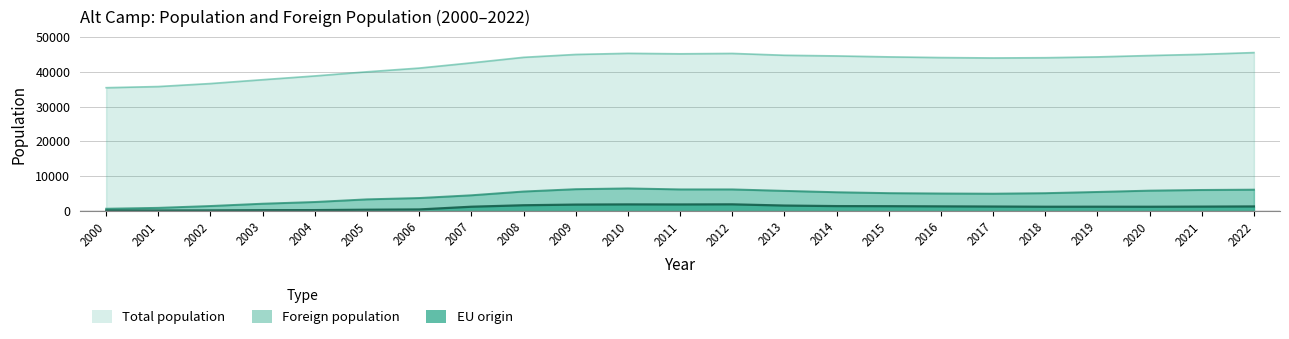

At which label does EU origin first exceed 1248?

2008